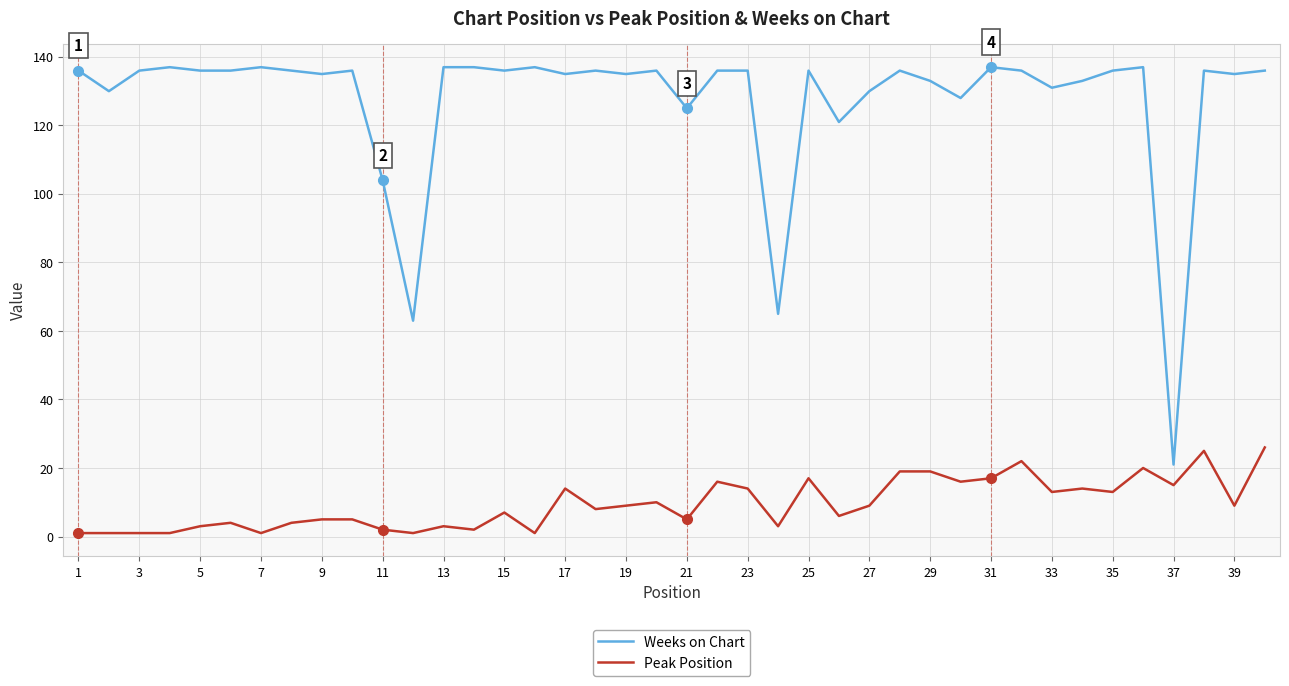

Which series has the largest total across all categories?

Weeks on Chart